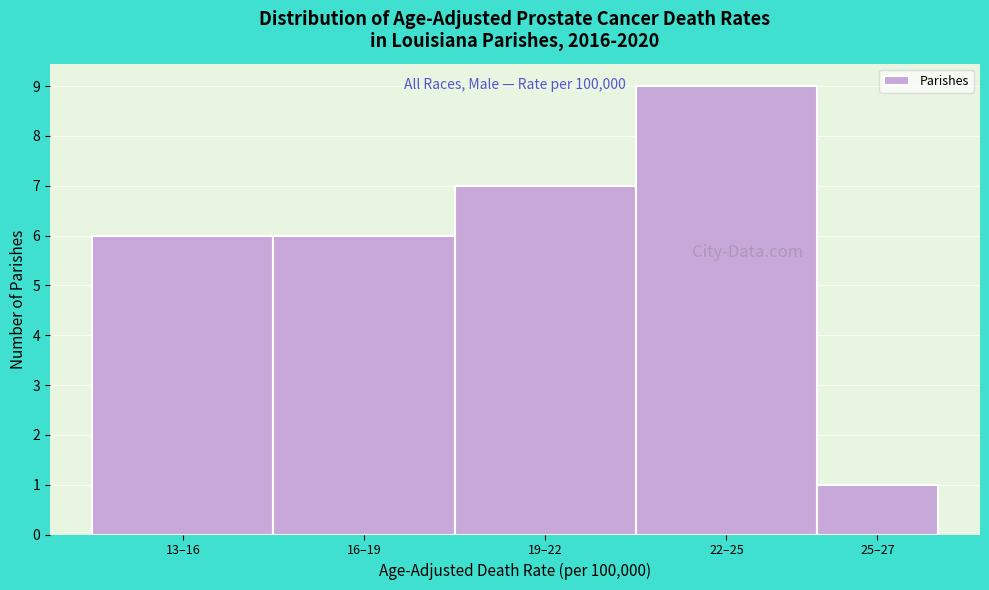

Reading right to left, extract all data points from this chart.

25–27=1	22–25=9	19–22=7	16–19=6	13–16=6